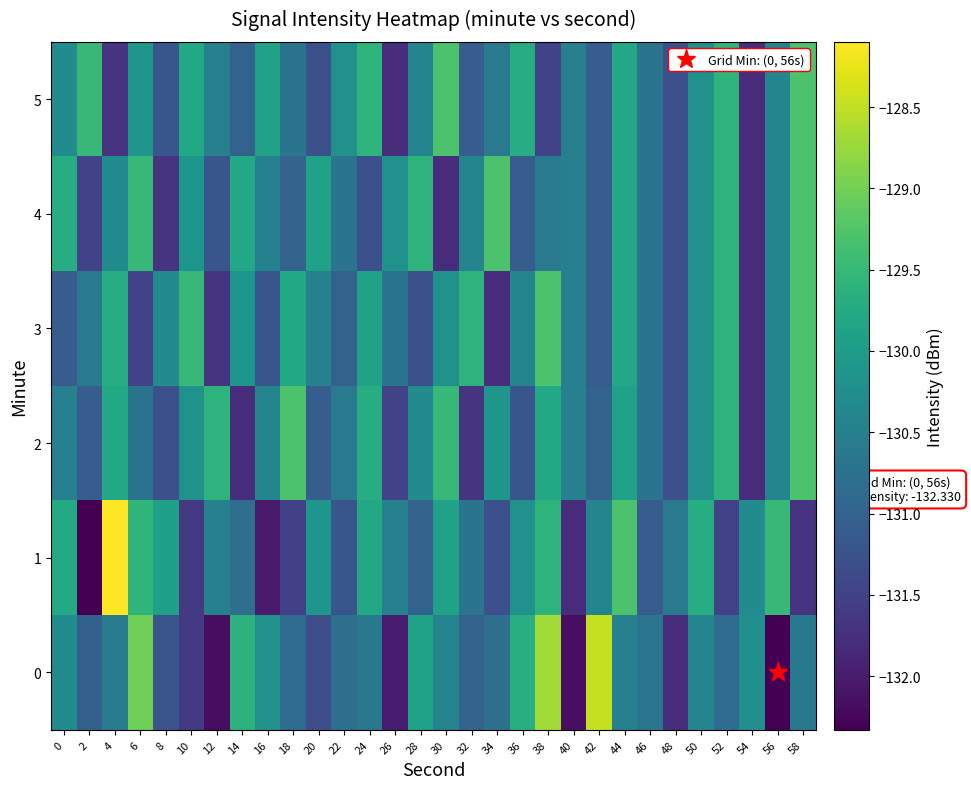

What is the spread (max minus min) of values at 40?

1.7